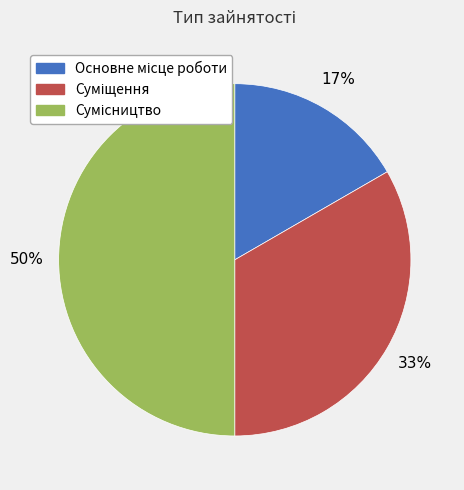

To the nearest percent, what is the average slice percentage?

33%